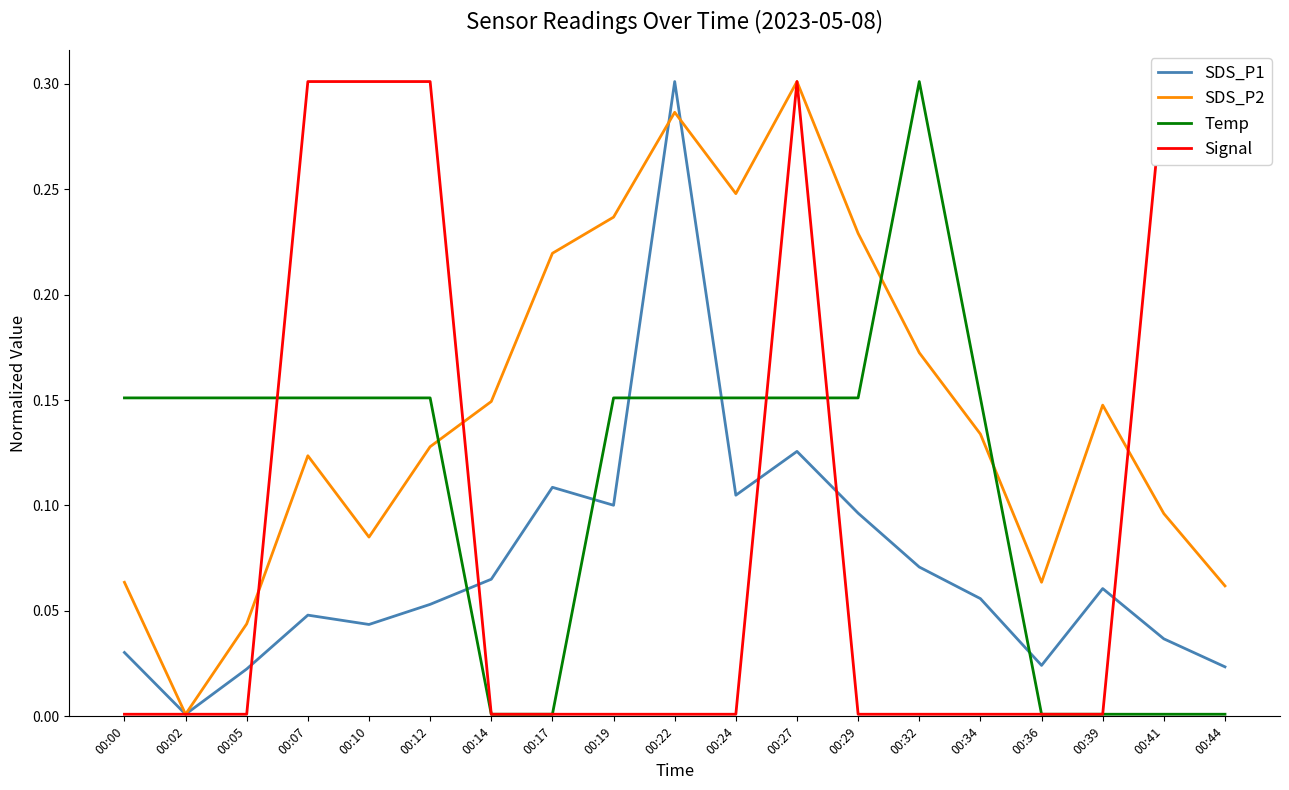

Reading left to right, transcribe all the data shown in this chart.

SDS_P1: 00:00=0.0	00:02=0.0	00:05=0.0	00:07=0.0	00:10=0.0	00:12=0.1	00:14=0.1	00:17=0.1	00:19=0.1	00:22=0.3	00:24=0.1	00:27=0.1	00:29=0.1	00:32=0.1	00:34=0.1	00:36=0.0	00:39=0.1	00:41=0.0	00:44=0.0
SDS_P2: 00:00=0.1	00:02=0.0	00:05=0.0	00:07=0.1	00:10=0.1	00:12=0.1	00:14=0.1	00:17=0.2	00:19=0.2	00:22=0.3	00:24=0.2	00:27=0.3	00:29=0.2	00:32=0.2	00:34=0.1	00:36=0.1	00:39=0.1	00:41=0.1	00:44=0.1
Temp: 00:00=0.2	00:02=0.2	00:05=0.2	00:07=0.2	00:10=0.2	00:12=0.2	00:14=0.0	00:17=0.0	00:19=0.2	00:22=0.2	00:24=0.2	00:27=0.2	00:29=0.2	00:32=0.3	00:34=0.2	00:36=0.0	00:39=0.0	00:41=0.0	00:44=0.0
Signal: 00:00=0.0	00:02=0.0	00:05=0.0	00:07=0.3	00:10=0.3	00:12=0.3	00:14=0.0	00:17=0.0	00:19=0.0	00:22=0.0	00:24=0.0	00:27=0.3	00:29=0.0	00:32=0.0	00:34=0.0	00:36=0.0	00:39=0.0	00:41=0.3	00:44=0.3